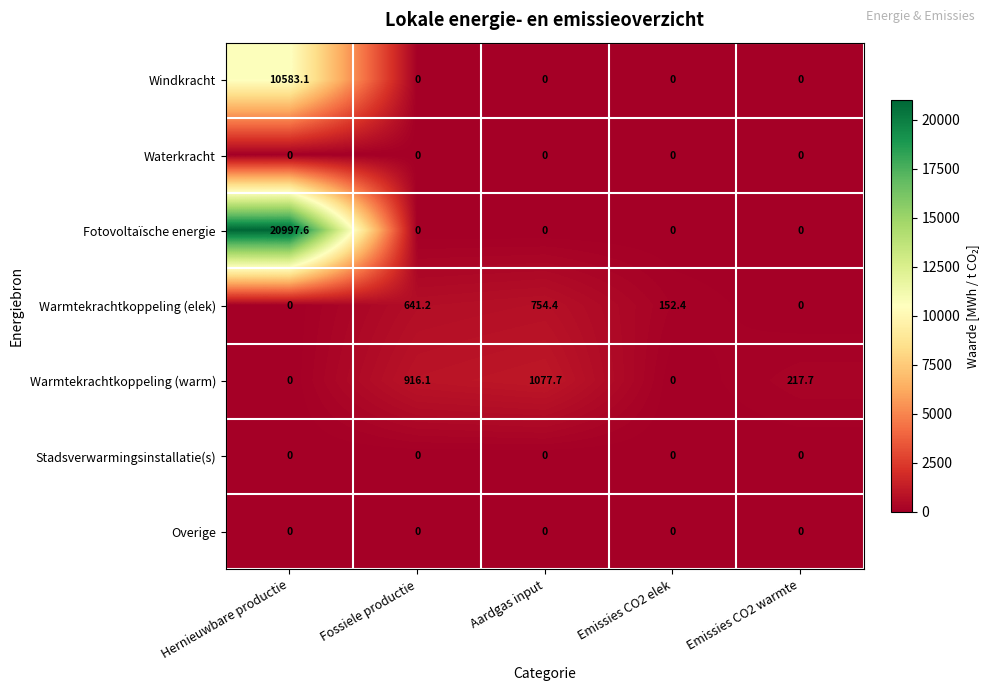

Where is Warmtekrachtkoppeling (elek) nearest to the value 377?

Emissies CO2 elek